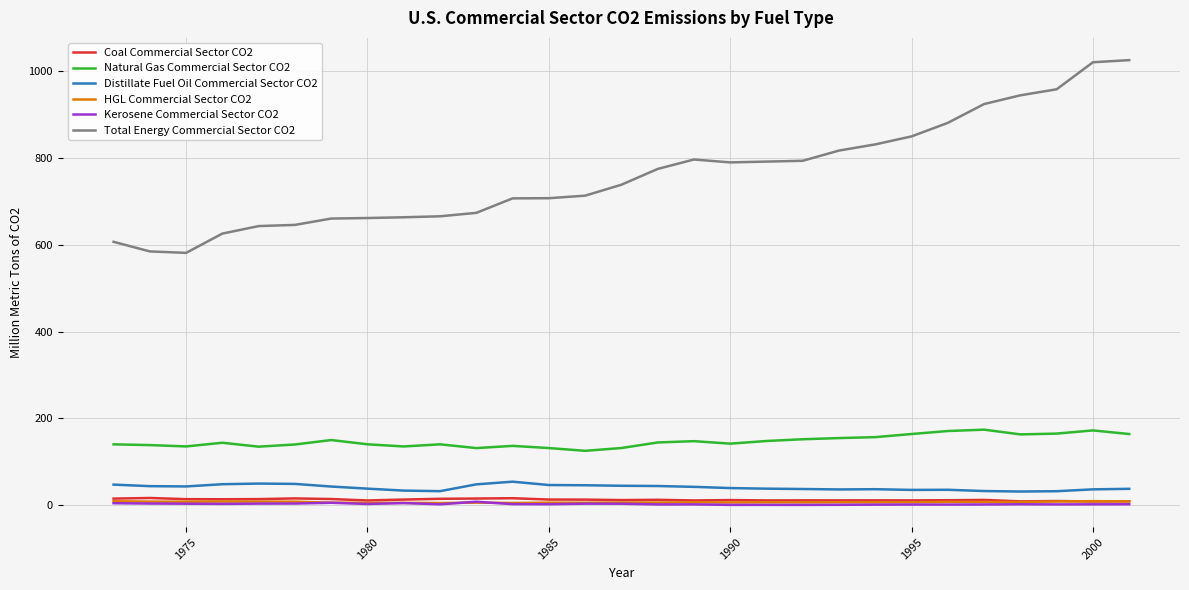

What is the minimum value for Natural Gas Commercial Sector CO2?

125.5